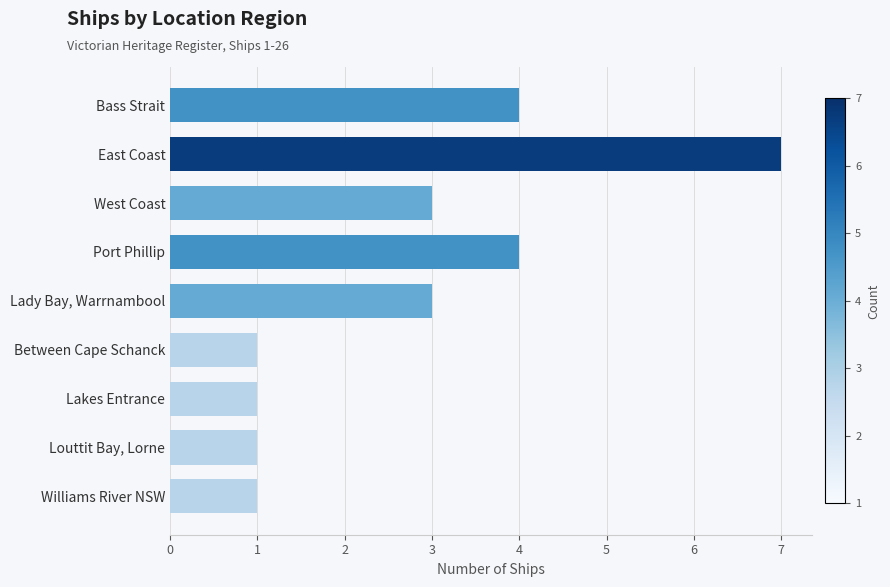

How many series are shown in this chart?

1